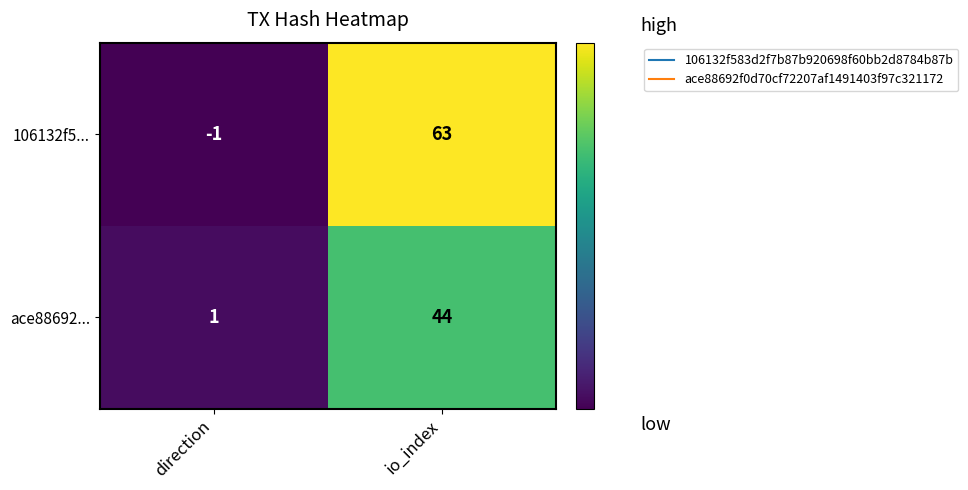

What is the total value across all series at io_index?

107